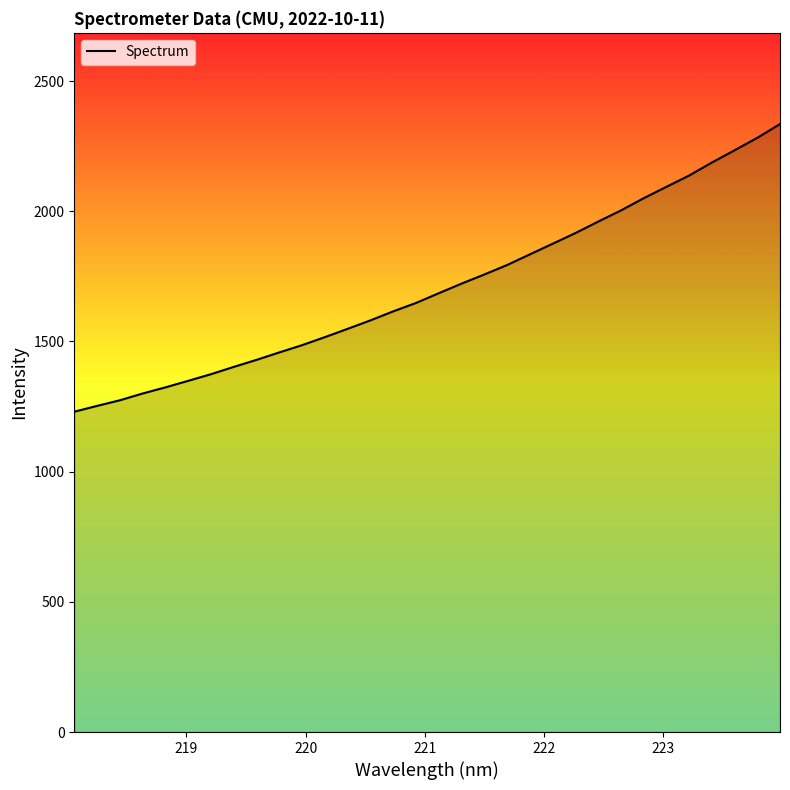

What is the maximum value shown in the chart?

2335.0